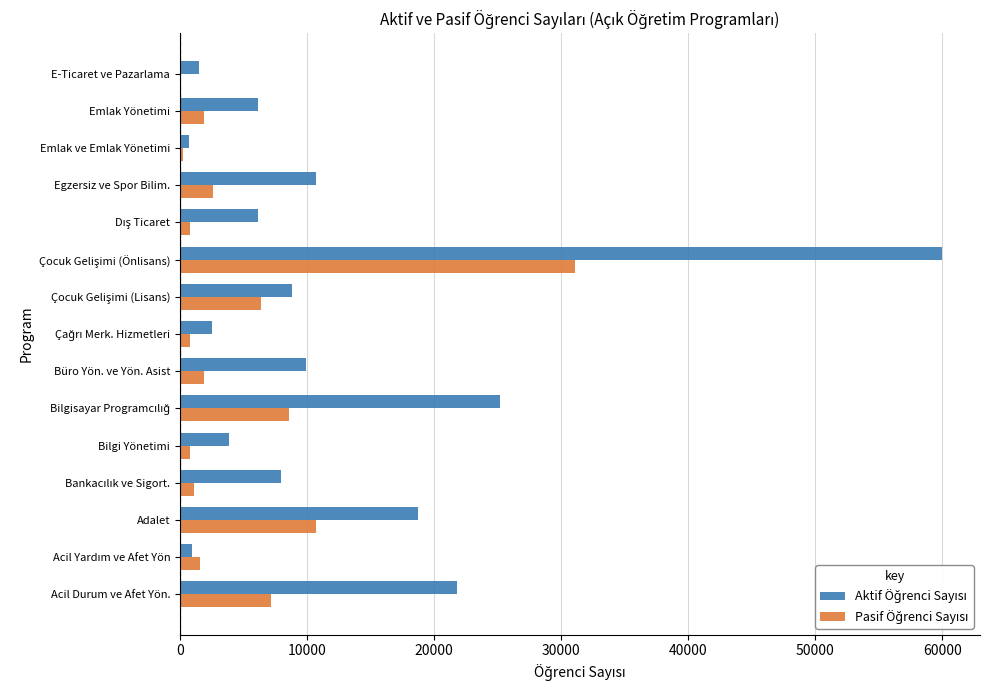

What is the maximum value shown in the chart?

59974